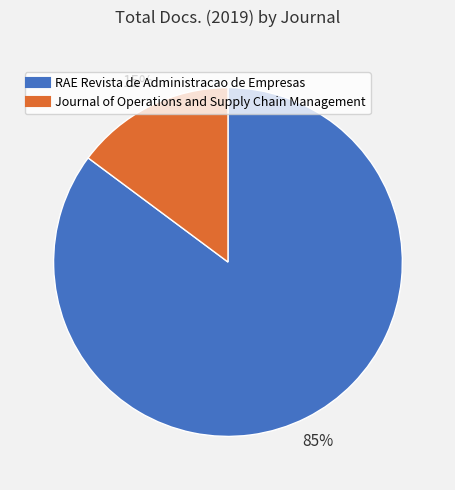

How many slices are in this pie chart?

2